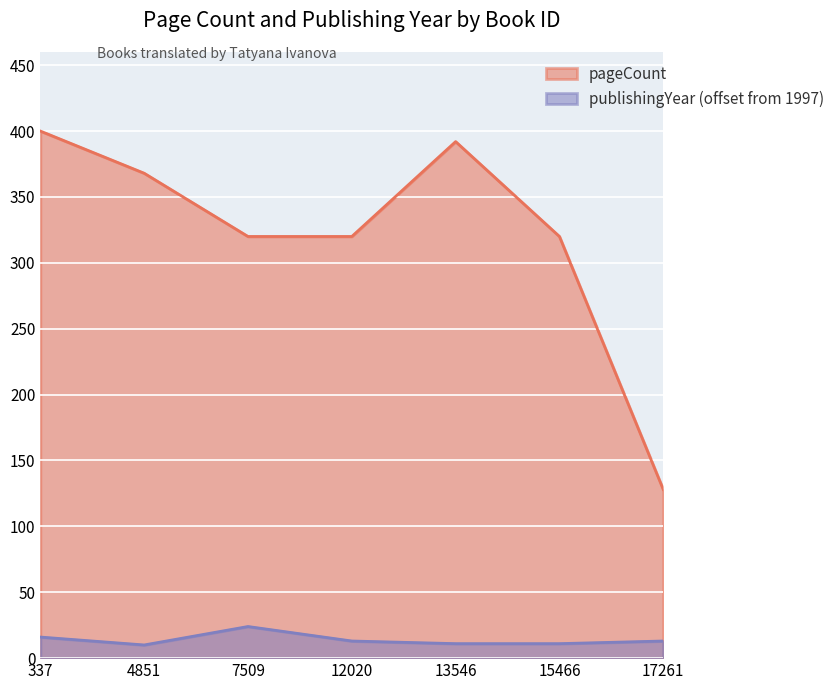

Which series changed the most between 337 and 17261?

pageCount